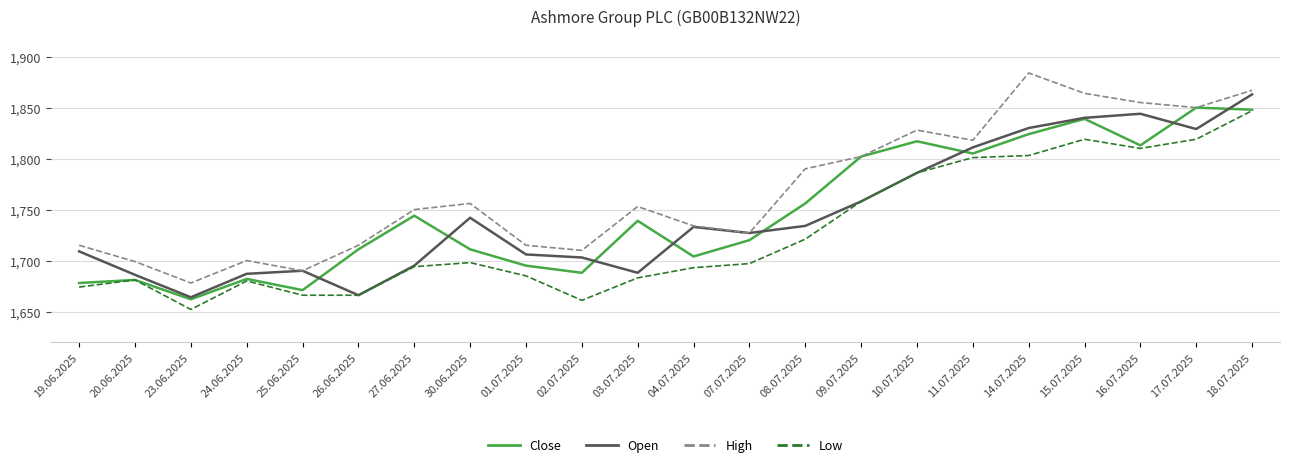

How many lines are shown in the chart?

4